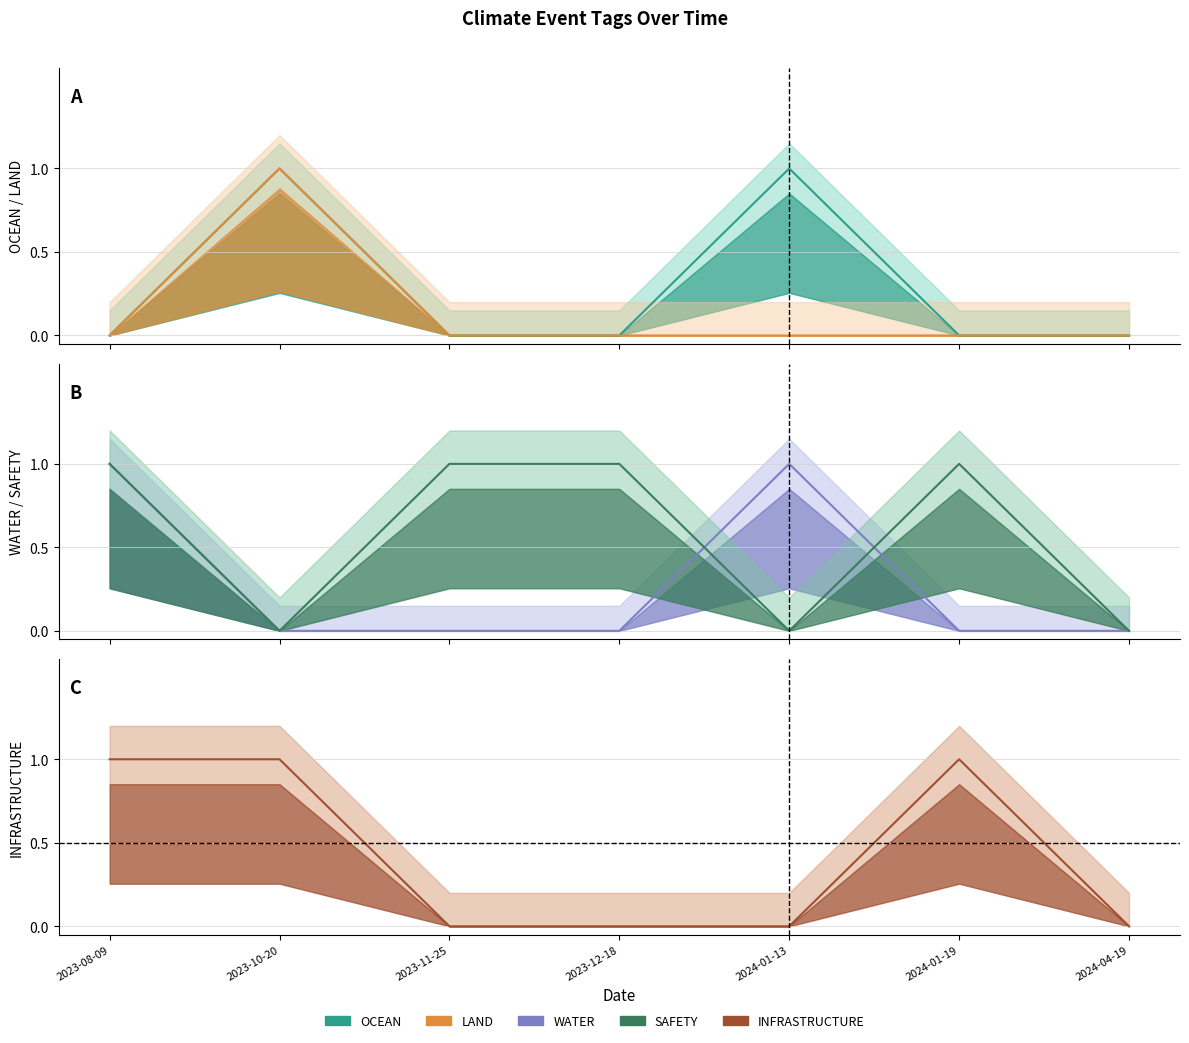

What position from the left is 2024-01-13?

5